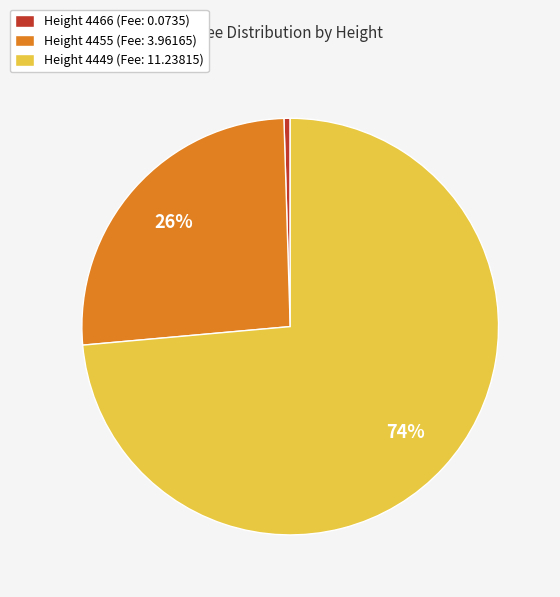

True or false: Height 4455 (Fee: 3.96165) accounts for 26% of the total.

True